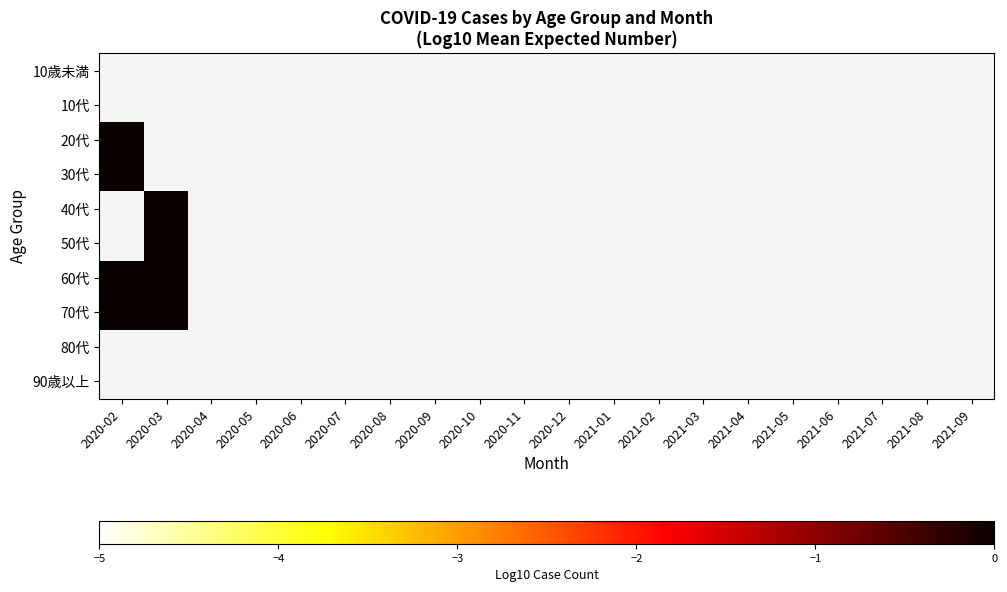

Count the number of categories in the chart.

20